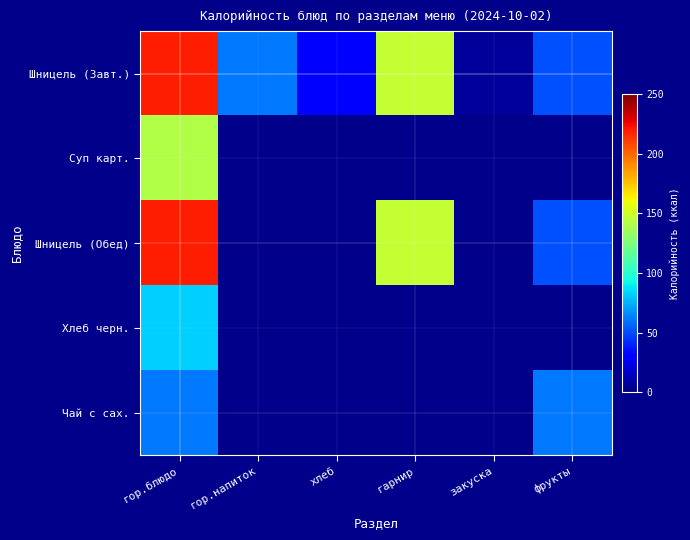

Reading left to right, transcribe all the data shown in this chart.

Шницель (Завт.): гор.блюдо=219	гор.напиток=61	хлеб=32	гарнир=147	закуска=6	фрукты=51
Суп карт.: гор.блюдо=141	гор.напиток=0	хлеб=0	гарнир=0	закуска=0	фрукты=0
Шницель (Обед): гор.блюдо=219	гор.напиток=0	хлеб=0	гарнир=147	закуска=0	фрукты=51
Хлеб черн.: гор.блюдо=83	гор.напиток=0	хлеб=0	гарнир=0	закуска=0	фрукты=0
Чай с сах.: гор.блюдо=61	гор.напиток=0	хлеб=0	гарнир=0	закуска=0	фрукты=61